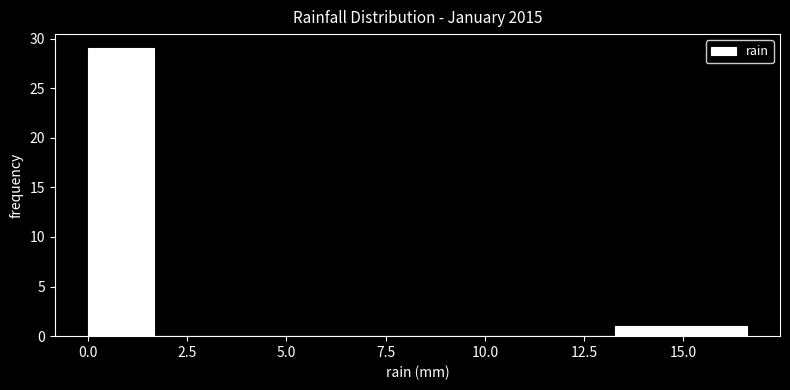

Around what value on the x-axis is the tallest bar? Give the approximate position of its centre, as read against the axis.

1.0